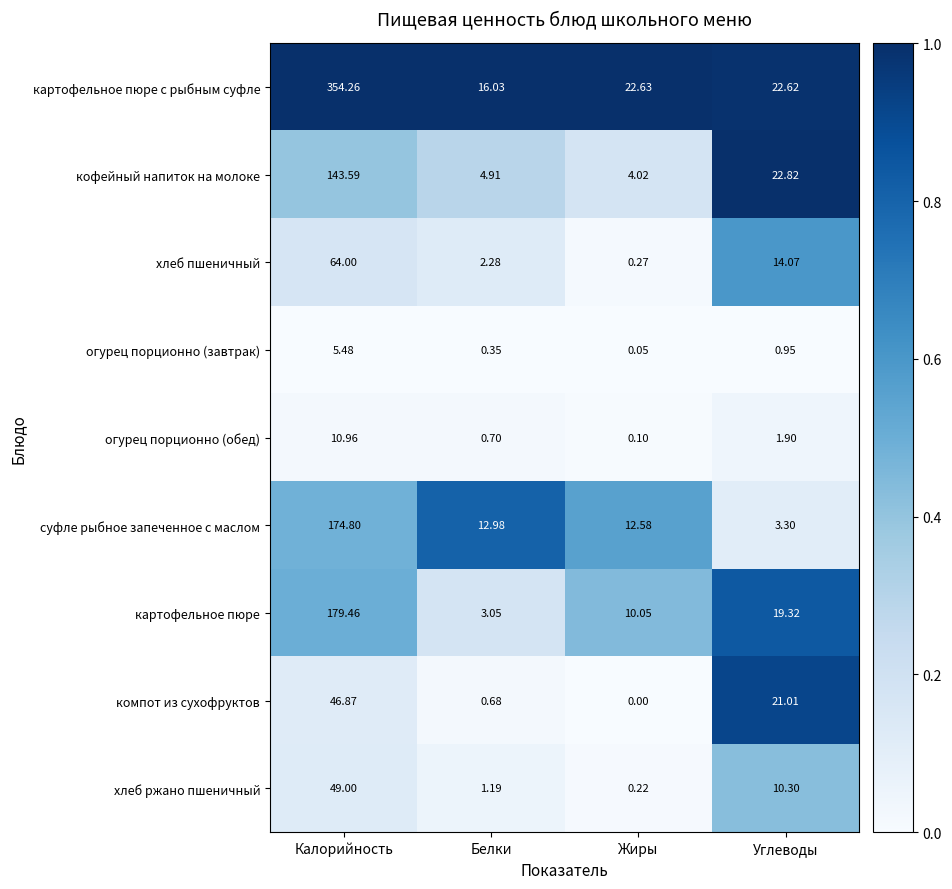

Which category has the highest value across all series?

Калорийность